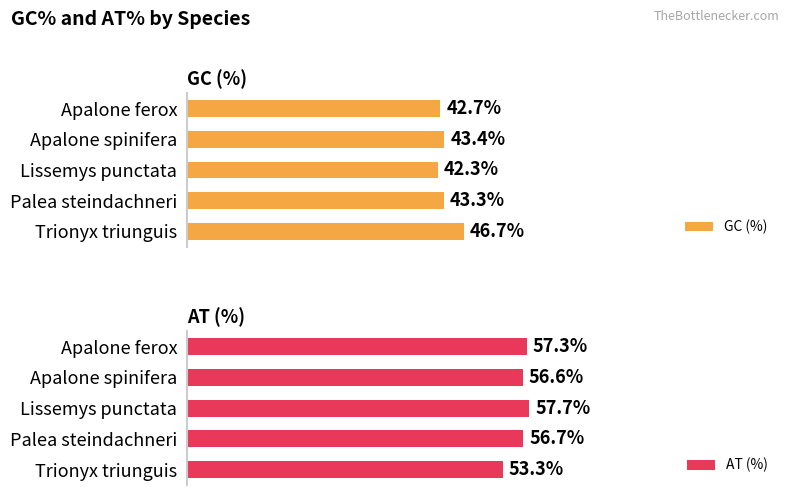

Reading left to right, extract all data points from this chart.

GC (%): 42.7	43.4	42.3	43.3	46.7
AT (%): 57.3	56.6	57.7	56.7	53.3